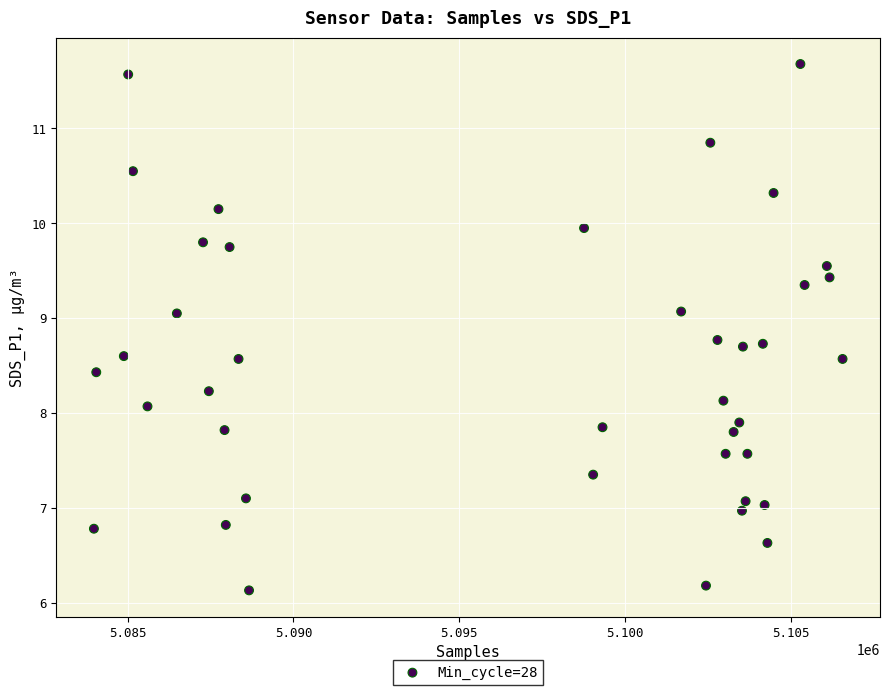

What is the range of X values (max minus min)?

22580.0